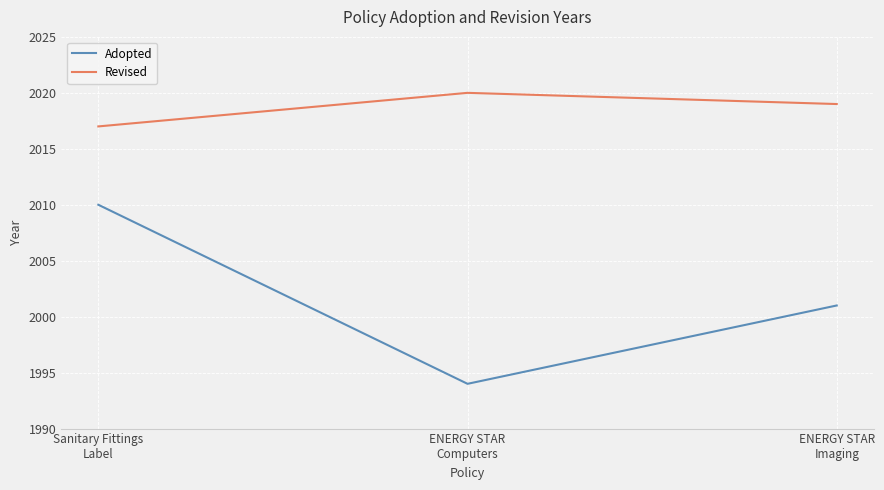

What value does the Revised series have at Sanitary Fittings
Label?

2017